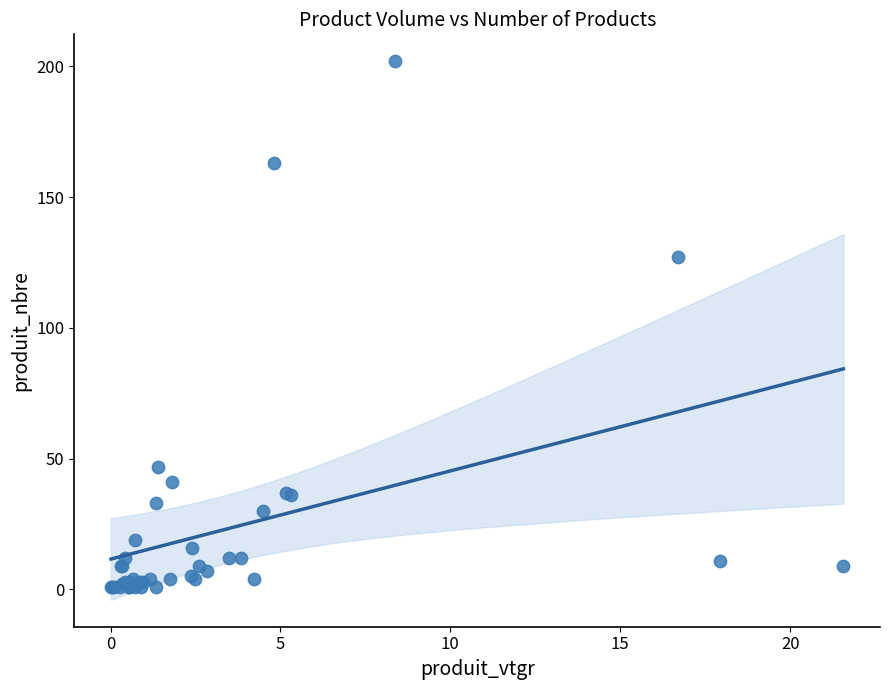

What Y value in the scatter plot is closest to 101?

127